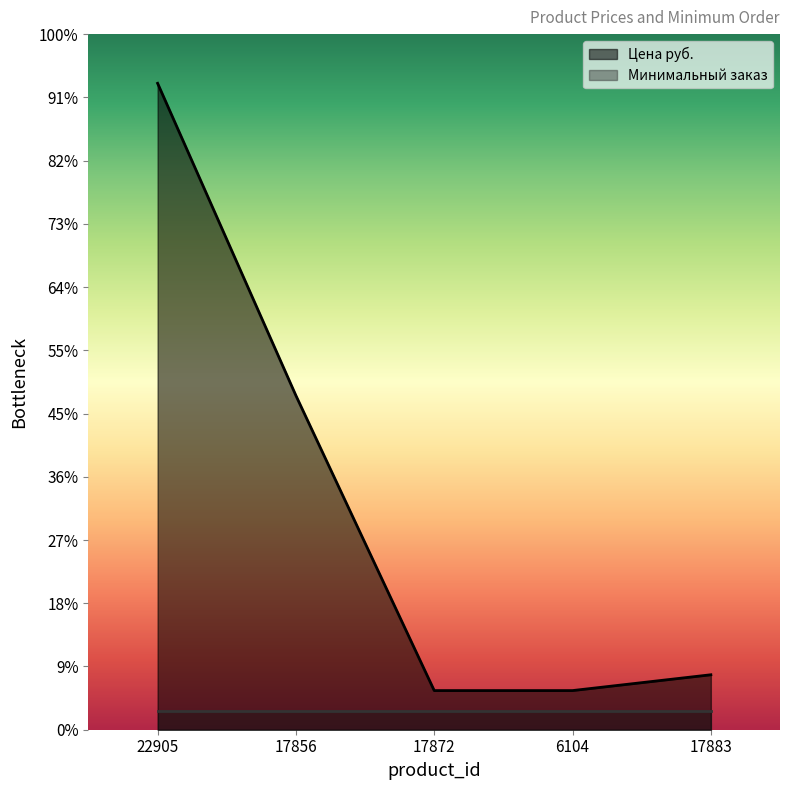

List the labels in order of value, smallest first.

17872, 6104, 17883, 17856, 22905